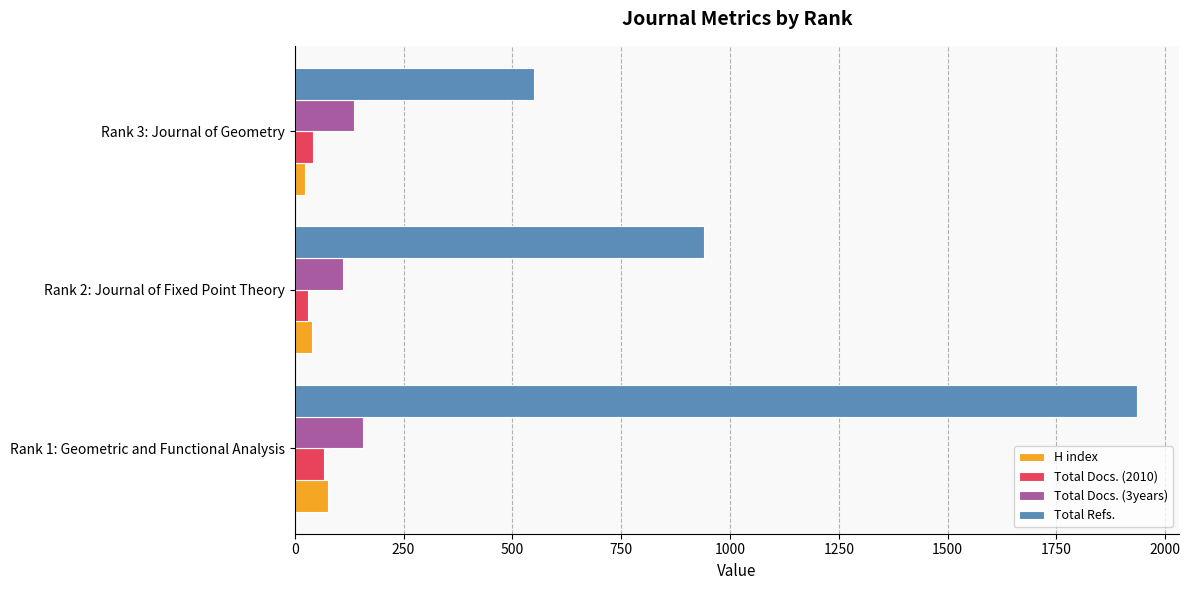

Which series has the largest total across all categories?

Total Refs.